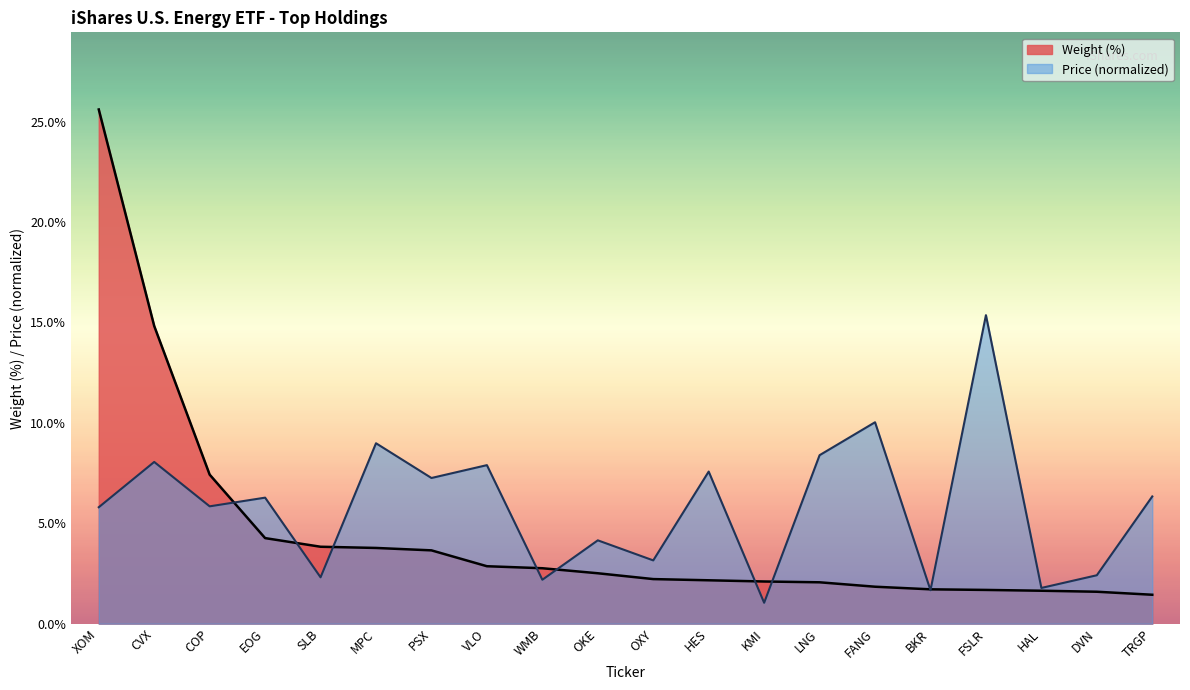

What is the total value across all series at CVX?

22.9